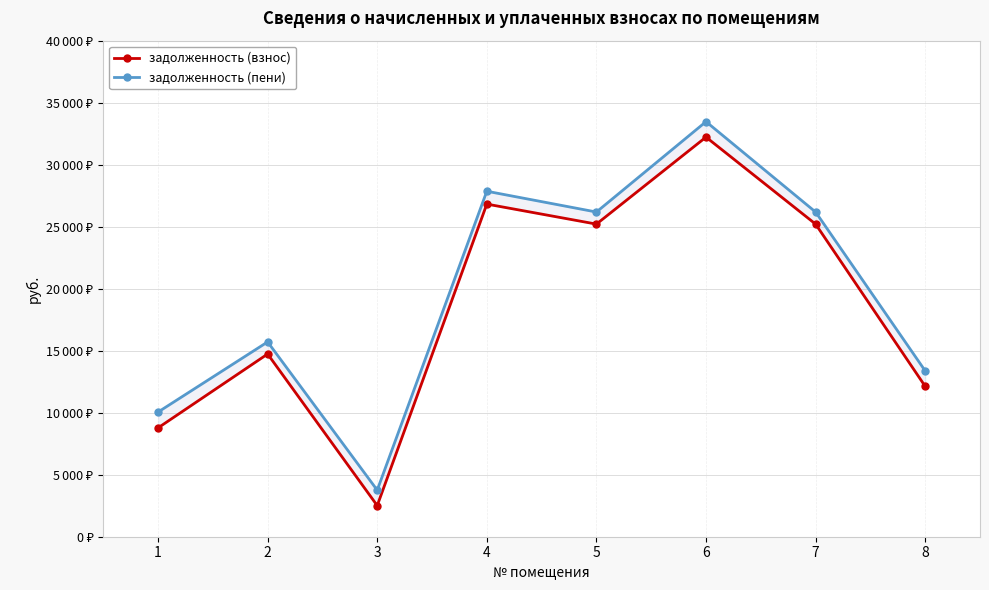

How many distinct data groups are displayed?

2